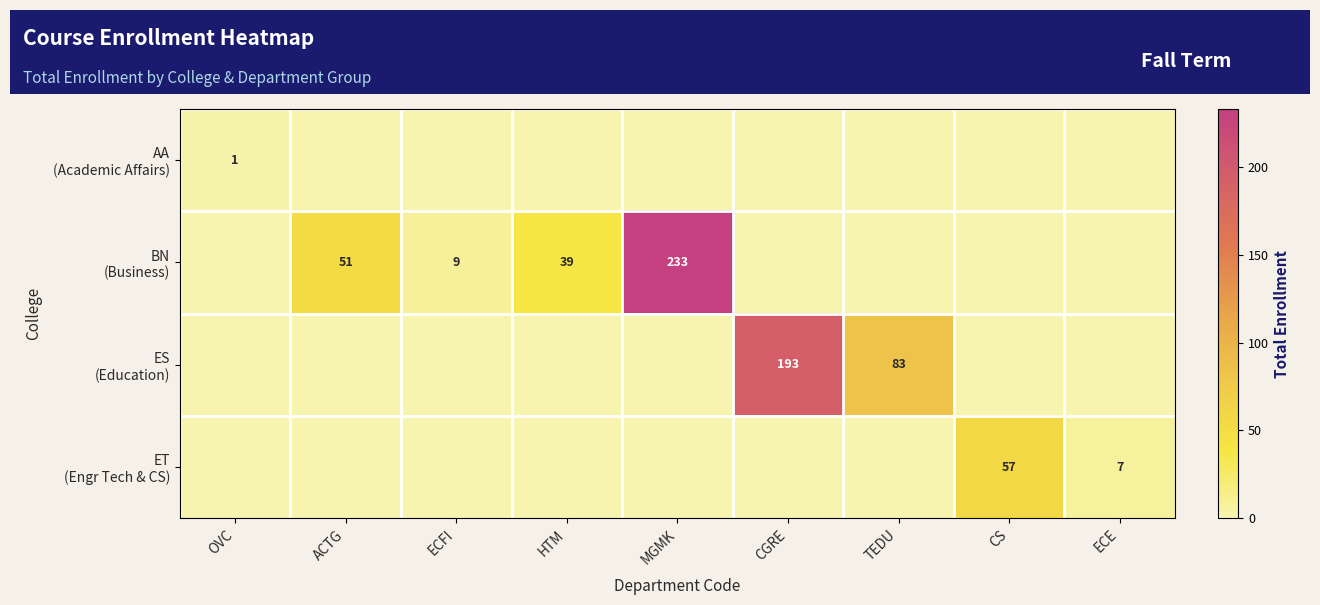

At how many categories does at least one series exceed 171?

2